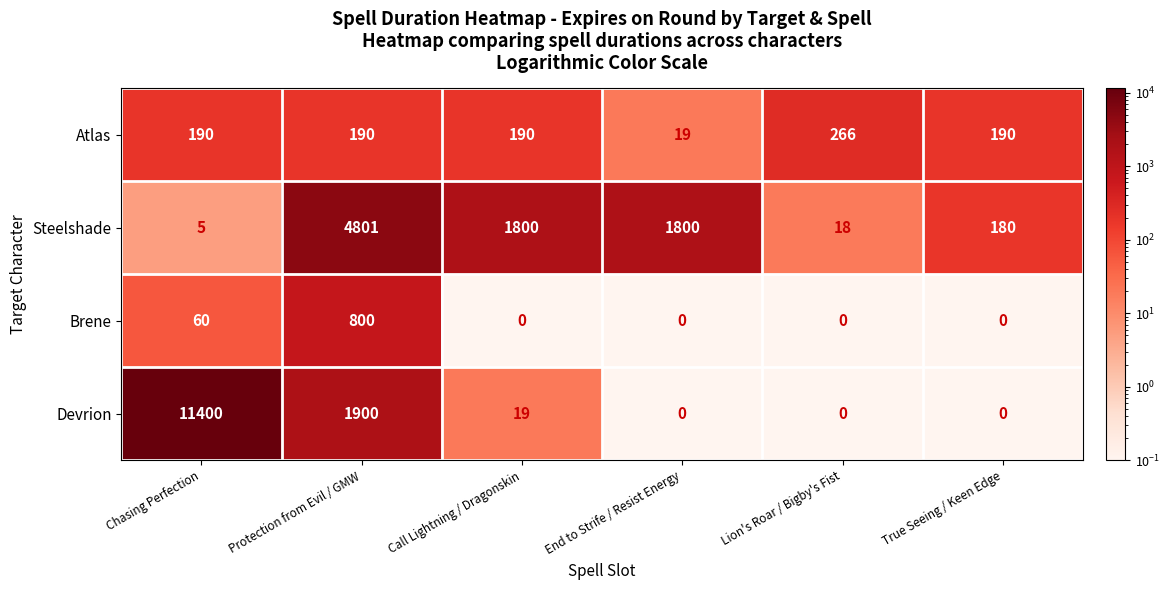

Reading left to right, extract all data points from this chart.

Atlas: 190	190	190	19	266	190
Steelshade: 5	4801	1800	1800	18	180
Brene: 60	800	0	0	0	0
Devrion: 11400	1900	19	0	0	0